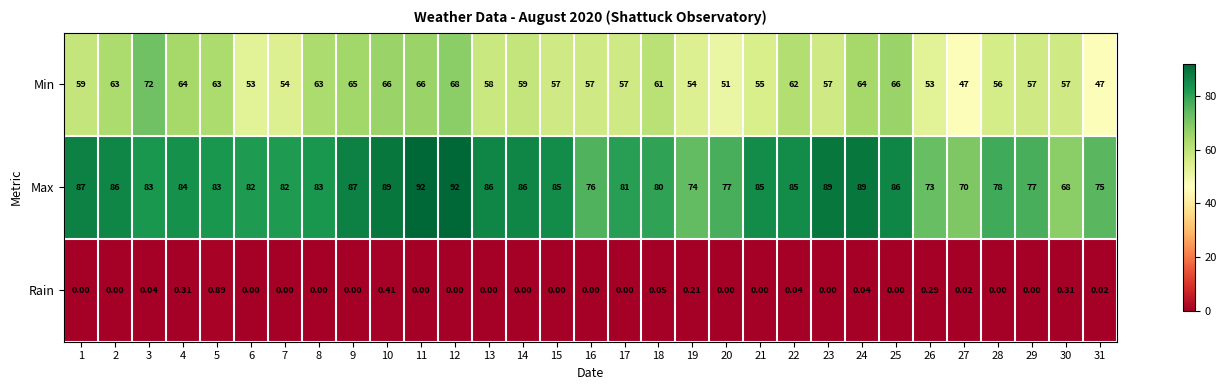

Rank the series at 15 from highest to lowest value.

Max, Min, Rain